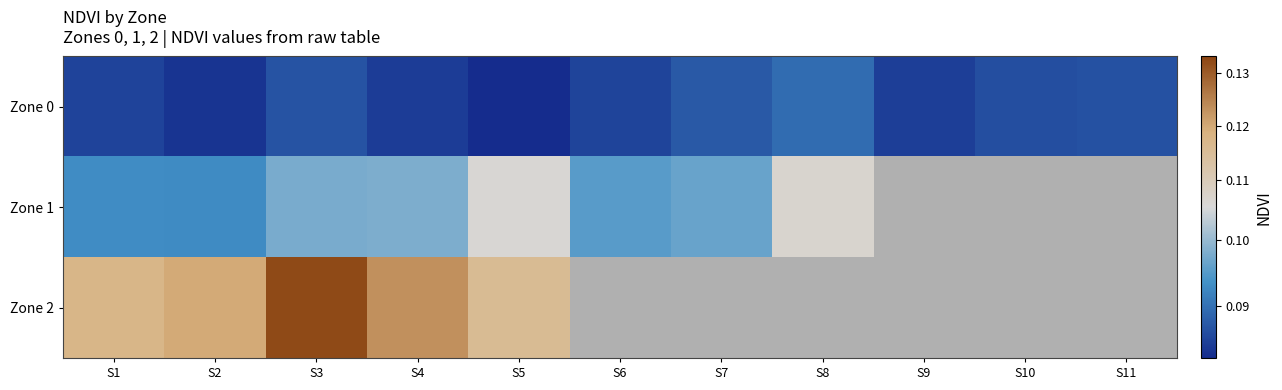

At which category is the sum across all series the highest?

S3